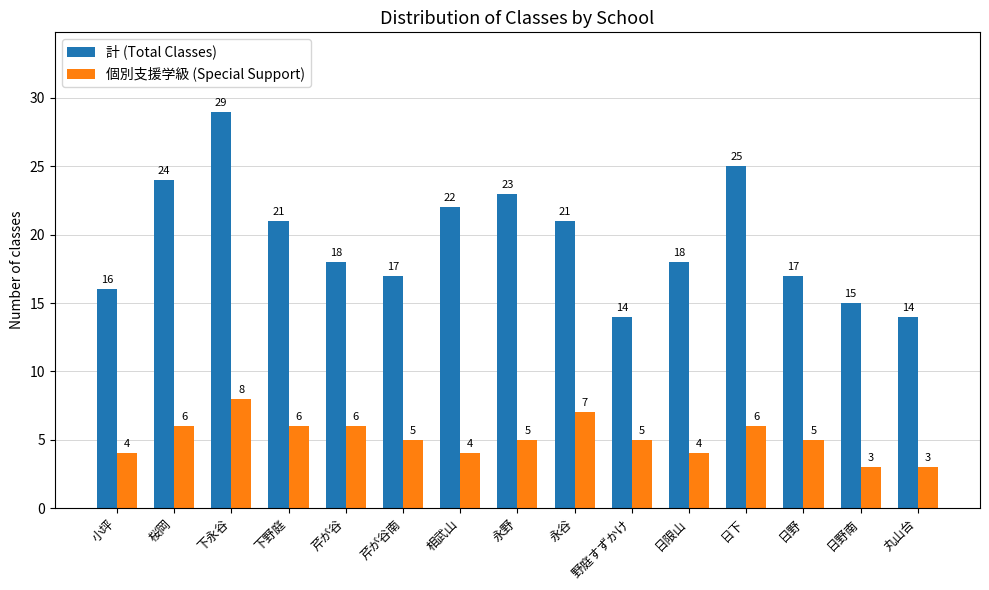

Count the number of data series in this chart.

2